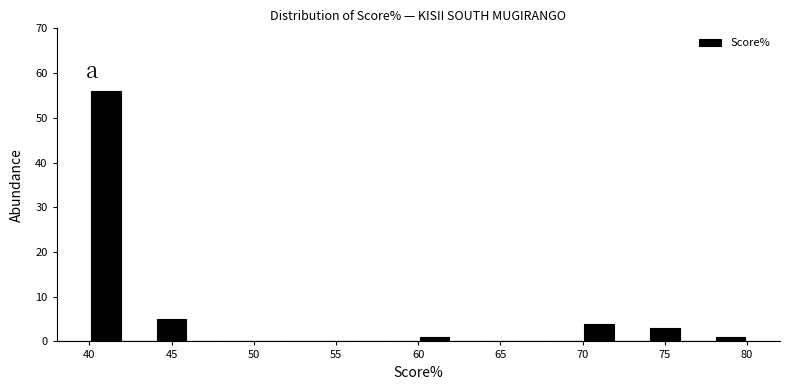

What is the height of the bar covering 78 to 80 on the x-axis? The values are not printed on the chart, so give them approximately, as read against the axis.

1